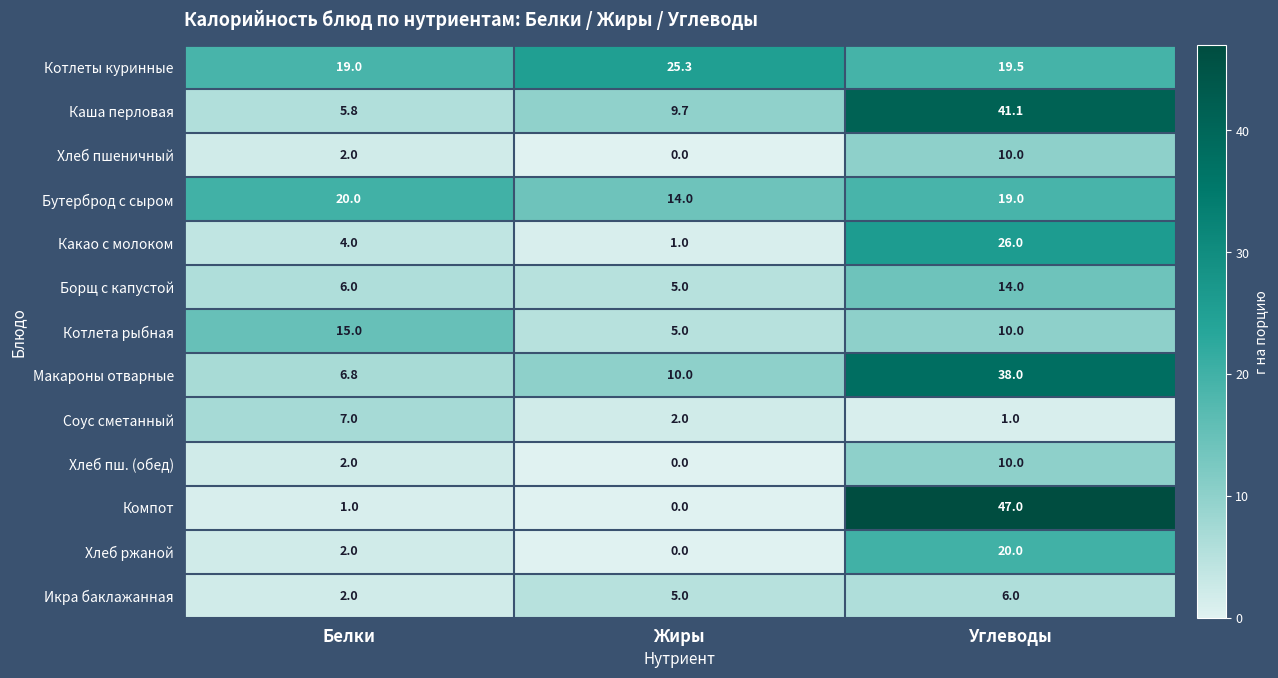

True or false: Икра баклажанная has a value of 1.2 at Белки.

False